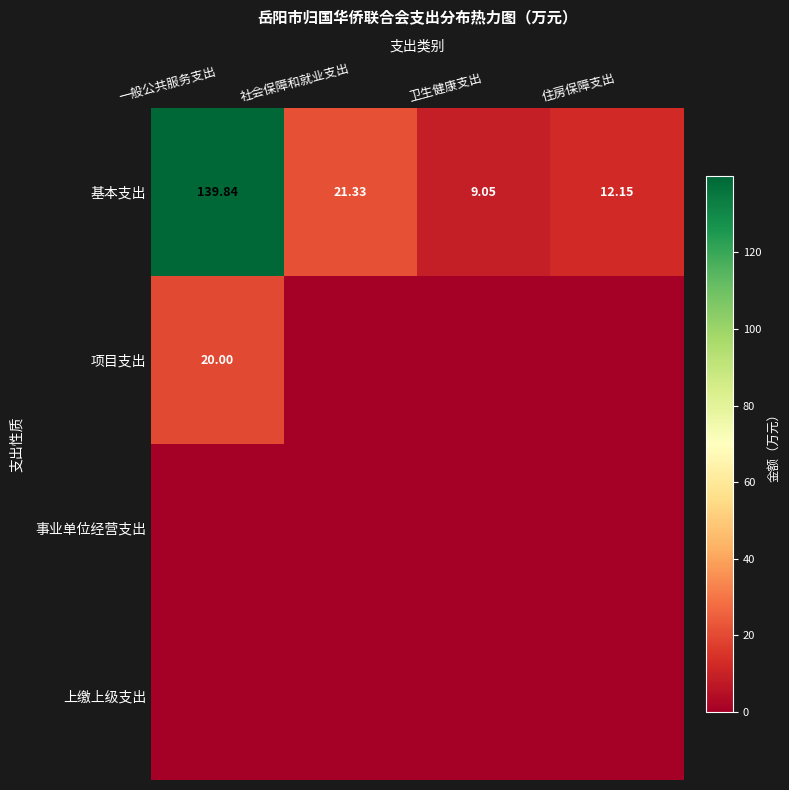

Which category has the highest value across all series?

一般公共服务支出